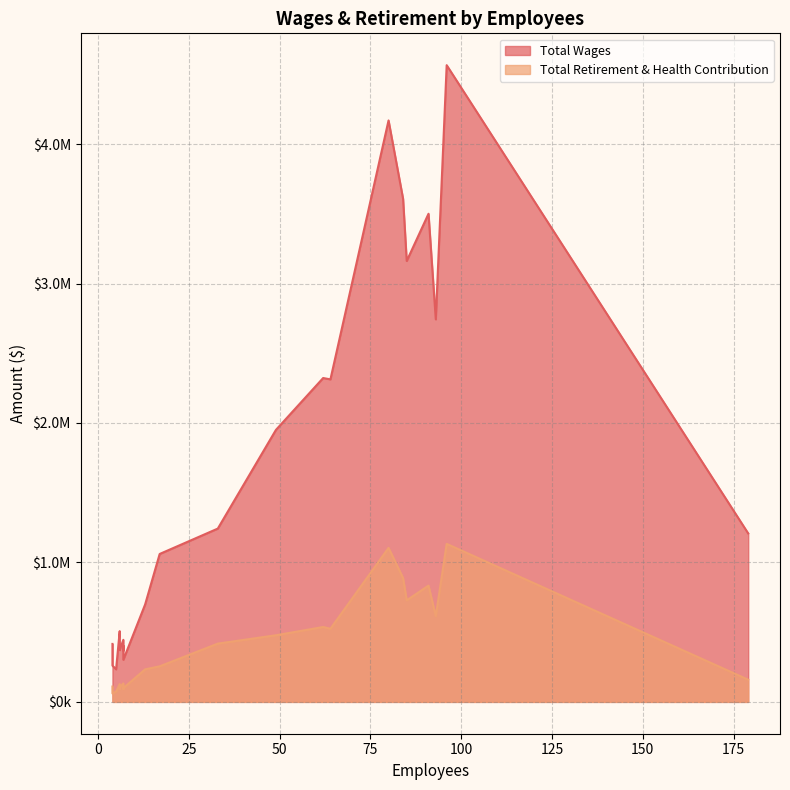

What is the average value of the Total Wages series?

1574900